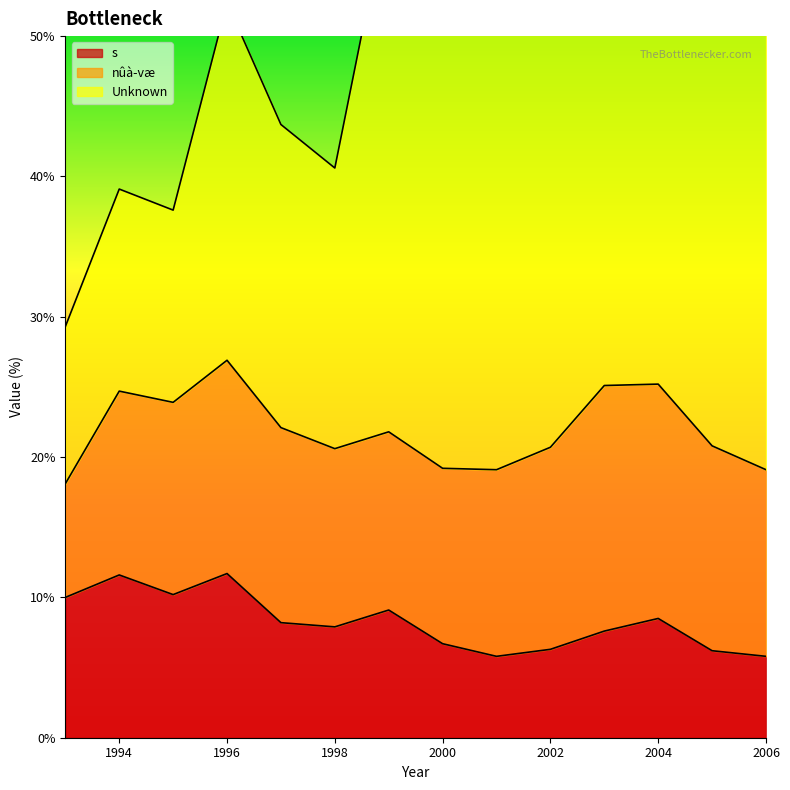

True or false: s has a value of 15.4 at 1996.

False